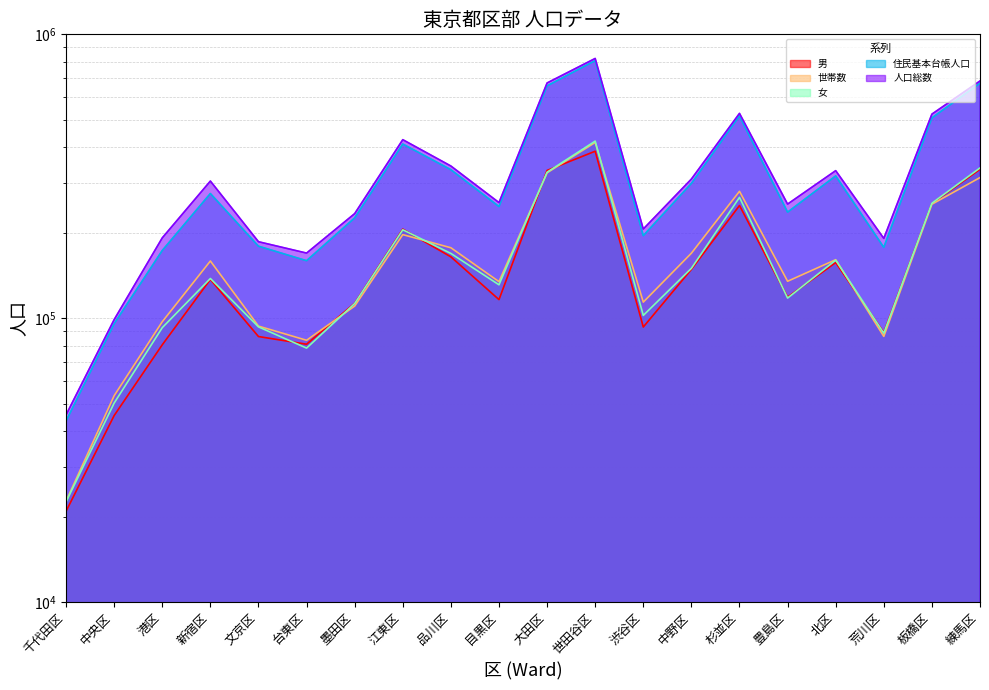

How many lines are shown in the chart?

5